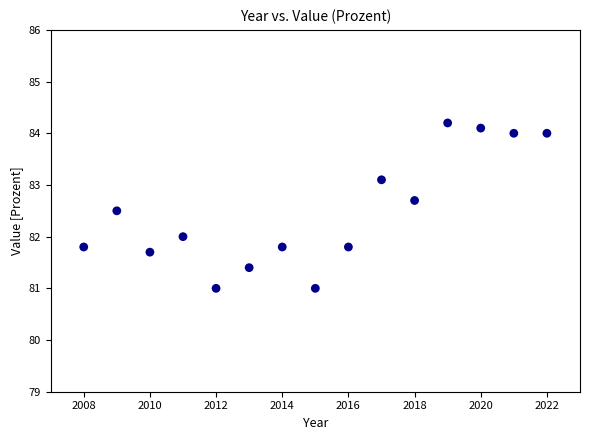

What is the range of Y values (max minus min)?

3.2